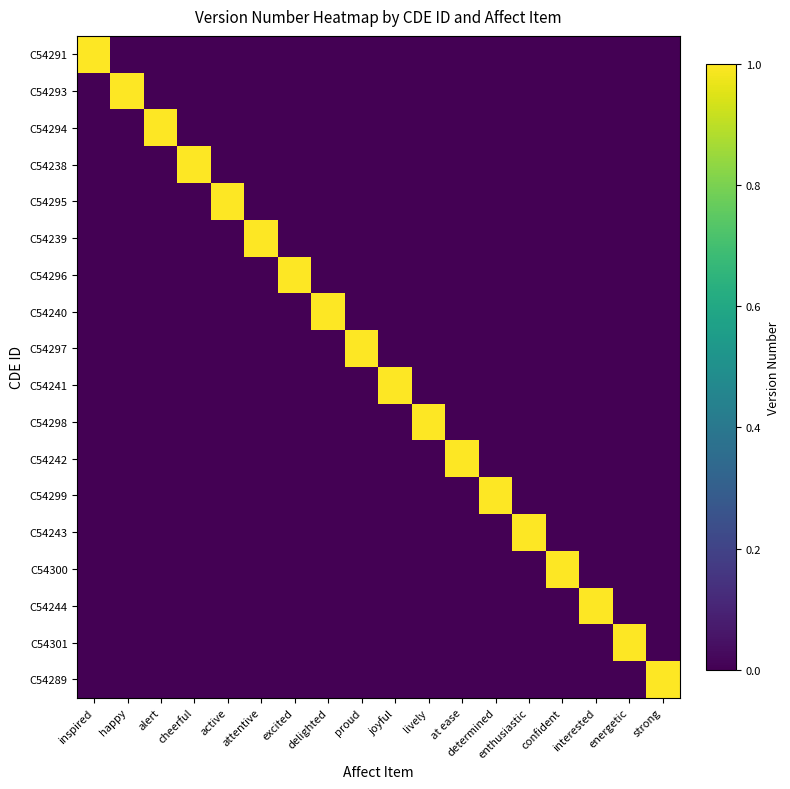

Reading right to left, transcribe all the data shown in this chart.

C54291: strong=0	energetic=0	interested=0	confident=0	enthusiastic=0	determined=0	at ease=0	lively=0	joyful=0	proud=0	delighted=0	excited=0	attentive=0	active=0	cheerful=0	alert=0	happy=0	inspired=1
C54293: strong=0	energetic=0	interested=0	confident=0	enthusiastic=0	determined=0	at ease=0	lively=0	joyful=0	proud=0	delighted=0	excited=0	attentive=0	active=0	cheerful=0	alert=0	happy=1	inspired=0
C54294: strong=0	energetic=0	interested=0	confident=0	enthusiastic=0	determined=0	at ease=0	lively=0	joyful=0	proud=0	delighted=0	excited=0	attentive=0	active=0	cheerful=0	alert=1	happy=0	inspired=0
C54238: strong=0	energetic=0	interested=0	confident=0	enthusiastic=0	determined=0	at ease=0	lively=0	joyful=0	proud=0	delighted=0	excited=0	attentive=0	active=0	cheerful=1	alert=0	happy=0	inspired=0
C54295: strong=0	energetic=0	interested=0	confident=0	enthusiastic=0	determined=0	at ease=0	lively=0	joyful=0	proud=0	delighted=0	excited=0	attentive=0	active=1	cheerful=0	alert=0	happy=0	inspired=0
C54239: strong=0	energetic=0	interested=0	confident=0	enthusiastic=0	determined=0	at ease=0	lively=0	joyful=0	proud=0	delighted=0	excited=0	attentive=1	active=0	cheerful=0	alert=0	happy=0	inspired=0
C54296: strong=0	energetic=0	interested=0	confident=0	enthusiastic=0	determined=0	at ease=0	lively=0	joyful=0	proud=0	delighted=0	excited=1	attentive=0	active=0	cheerful=0	alert=0	happy=0	inspired=0
C54240: strong=0	energetic=0	interested=0	confident=0	enthusiastic=0	determined=0	at ease=0	lively=0	joyful=0	proud=0	delighted=1	excited=0	attentive=0	active=0	cheerful=0	alert=0	happy=0	inspired=0
C54297: strong=0	energetic=0	interested=0	confident=0	enthusiastic=0	determined=0	at ease=0	lively=0	joyful=0	proud=1	delighted=0	excited=0	attentive=0	active=0	cheerful=0	alert=0	happy=0	inspired=0
C54241: strong=0	energetic=0	interested=0	confident=0	enthusiastic=0	determined=0	at ease=0	lively=0	joyful=1	proud=0	delighted=0	excited=0	attentive=0	active=0	cheerful=0	alert=0	happy=0	inspired=0
C54298: strong=0	energetic=0	interested=0	confident=0	enthusiastic=0	determined=0	at ease=0	lively=1	joyful=0	proud=0	delighted=0	excited=0	attentive=0	active=0	cheerful=0	alert=0	happy=0	inspired=0
C54242: strong=0	energetic=0	interested=0	confident=0	enthusiastic=0	determined=0	at ease=1	lively=0	joyful=0	proud=0	delighted=0	excited=0	attentive=0	active=0	cheerful=0	alert=0	happy=0	inspired=0
C54299: strong=0	energetic=0	interested=0	confident=0	enthusiastic=0	determined=1	at ease=0	lively=0	joyful=0	proud=0	delighted=0	excited=0	attentive=0	active=0	cheerful=0	alert=0	happy=0	inspired=0
C54243: strong=0	energetic=0	interested=0	confident=0	enthusiastic=1	determined=0	at ease=0	lively=0	joyful=0	proud=0	delighted=0	excited=0	attentive=0	active=0	cheerful=0	alert=0	happy=0	inspired=0
C54300: strong=0	energetic=0	interested=0	confident=1	enthusiastic=0	determined=0	at ease=0	lively=0	joyful=0	proud=0	delighted=0	excited=0	attentive=0	active=0	cheerful=0	alert=0	happy=0	inspired=0
C54244: strong=0	energetic=0	interested=1	confident=0	enthusiastic=0	determined=0	at ease=0	lively=0	joyful=0	proud=0	delighted=0	excited=0	attentive=0	active=0	cheerful=0	alert=0	happy=0	inspired=0
C54301: strong=0	energetic=1	interested=0	confident=0	enthusiastic=0	determined=0	at ease=0	lively=0	joyful=0	proud=0	delighted=0	excited=0	attentive=0	active=0	cheerful=0	alert=0	happy=0	inspired=0
C54289: strong=1	energetic=0	interested=0	confident=0	enthusiastic=0	determined=0	at ease=0	lively=0	joyful=0	proud=0	delighted=0	excited=0	attentive=0	active=0	cheerful=0	alert=0	happy=0	inspired=0